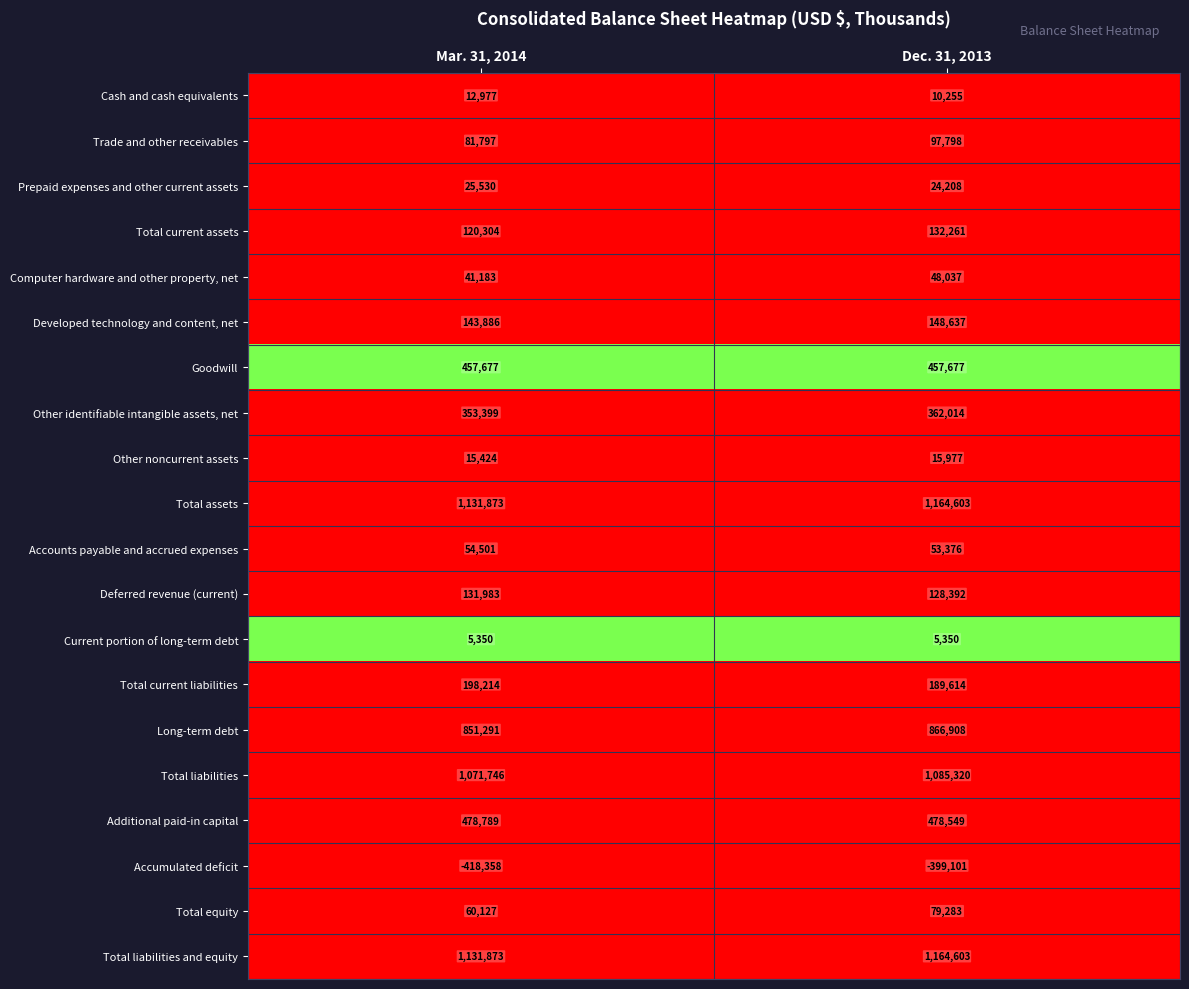

Rank the categories by Other identifiable intangible assets, net value from highest to lowest.

Dec. 31, 2013, Mar. 31, 2014